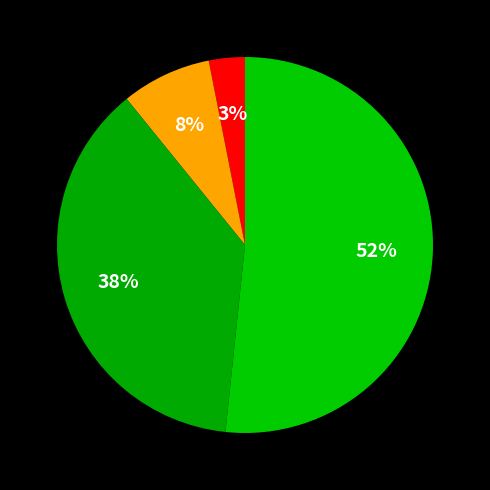

Count the number of slices in the pie.

4